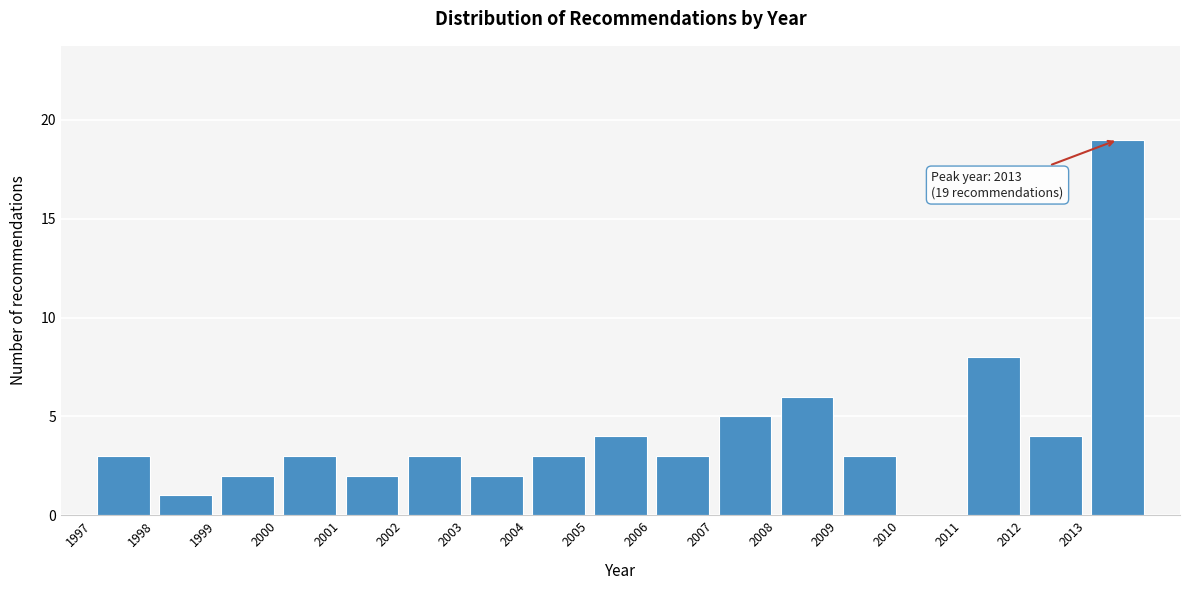

Over which range of the x-axis is the bar tallest?

2013 to 2014